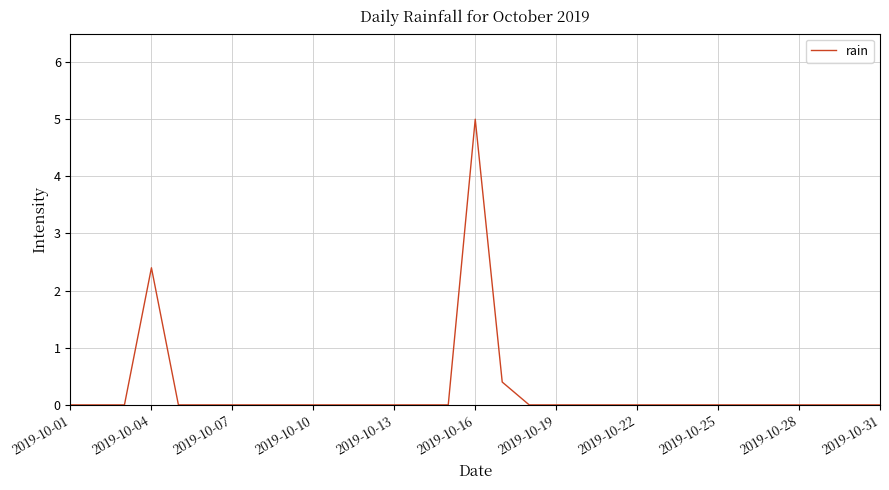

What is the greatest value displayed?

5.0